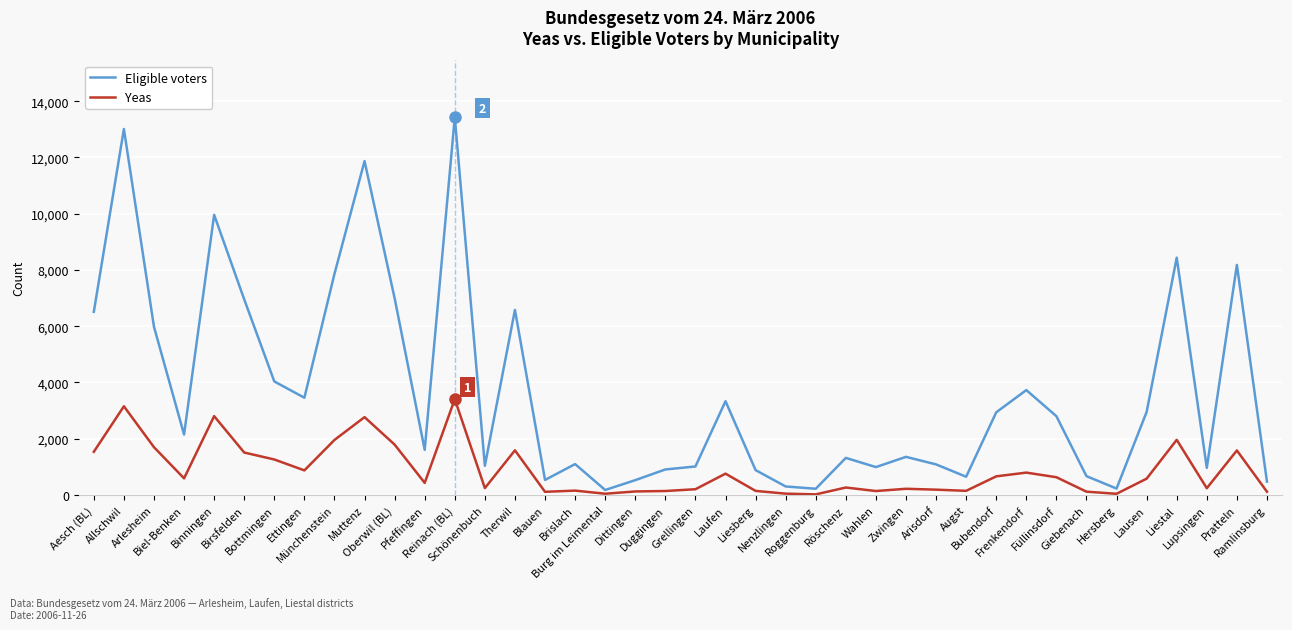

True or false: Eligible voters and Yeas cross at least once.

False